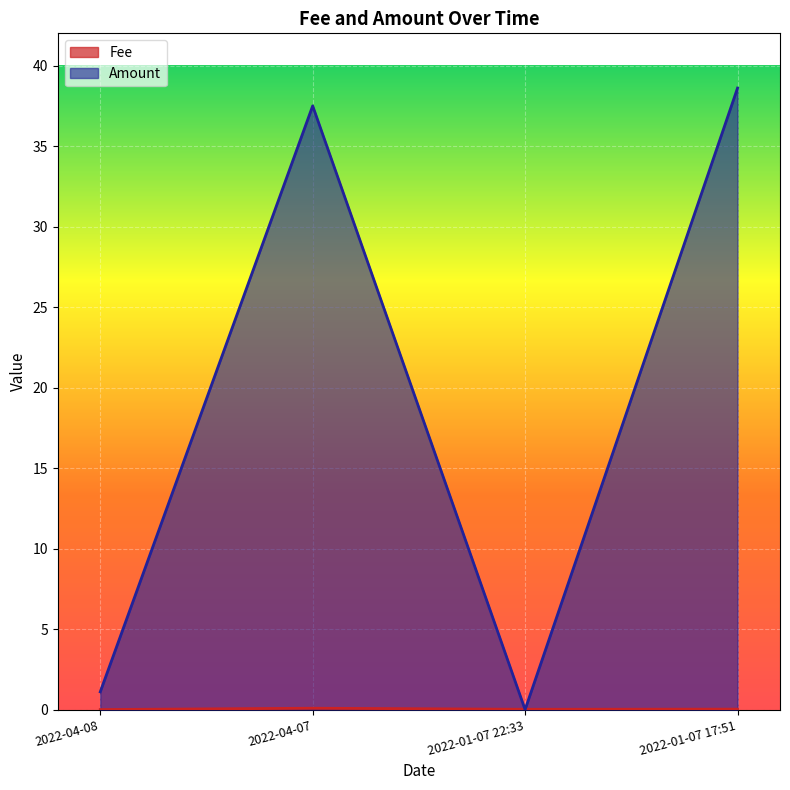

Reading left to right, extract all data points from this chart.

Fee: 2022-04-08=0.0	2022-04-07=0.1	2022-01-07 22:33=0.0	2022-01-07 17:51=0.0
Amount: 2022-04-08=1.1	2022-04-07=37.5	2022-01-07 22:33=0.0	2022-01-07 17:51=38.6